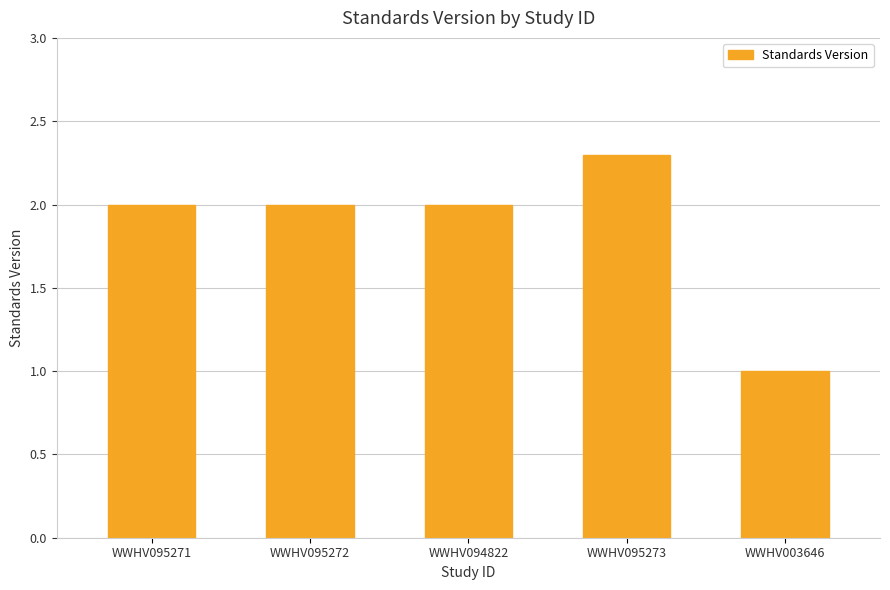

The chart shows a value of 1.2 at WWHV095273. True or false?

False